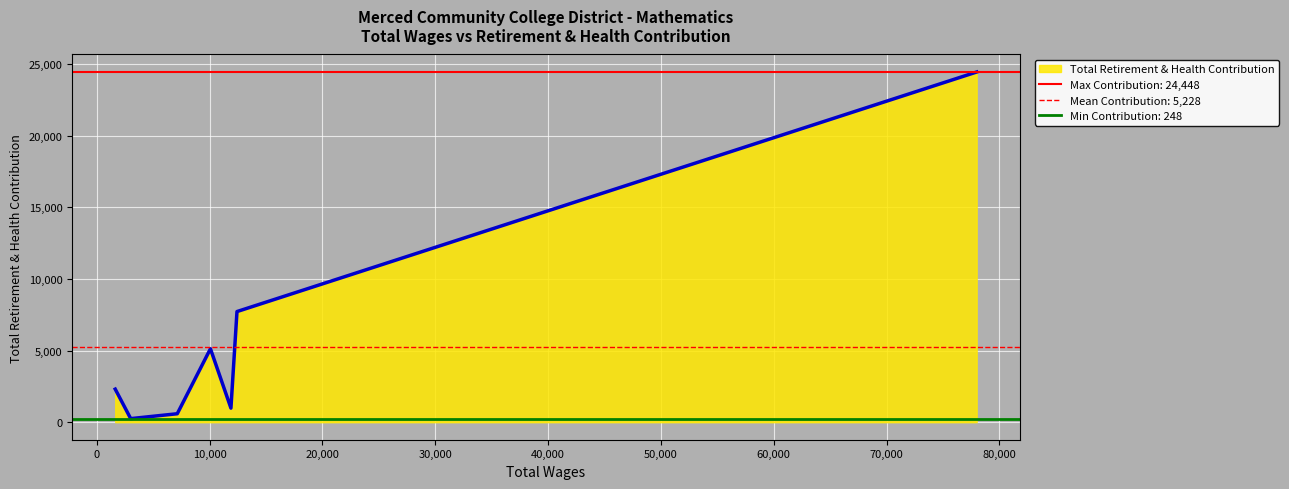

Which category has the lowest value across all series?

3012.0